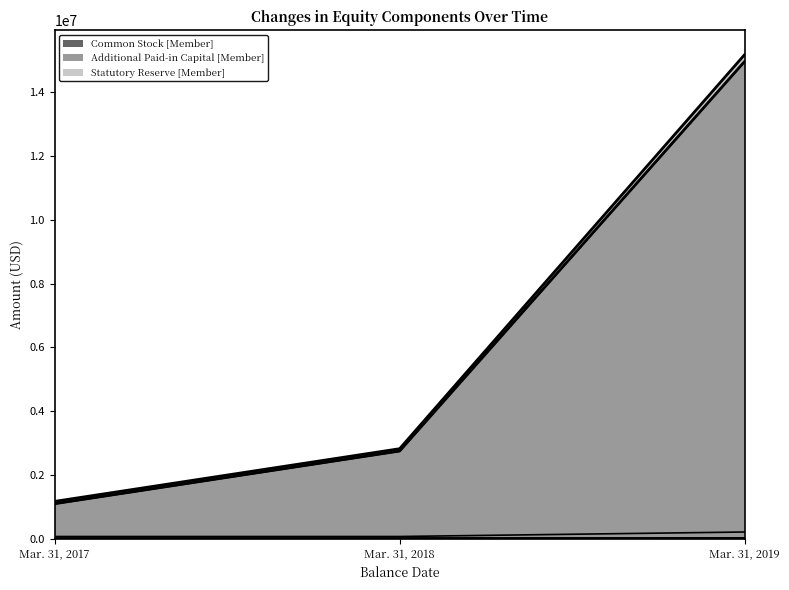

What is the maximum value for Additional Paid-in Capital [Member]?

14956767